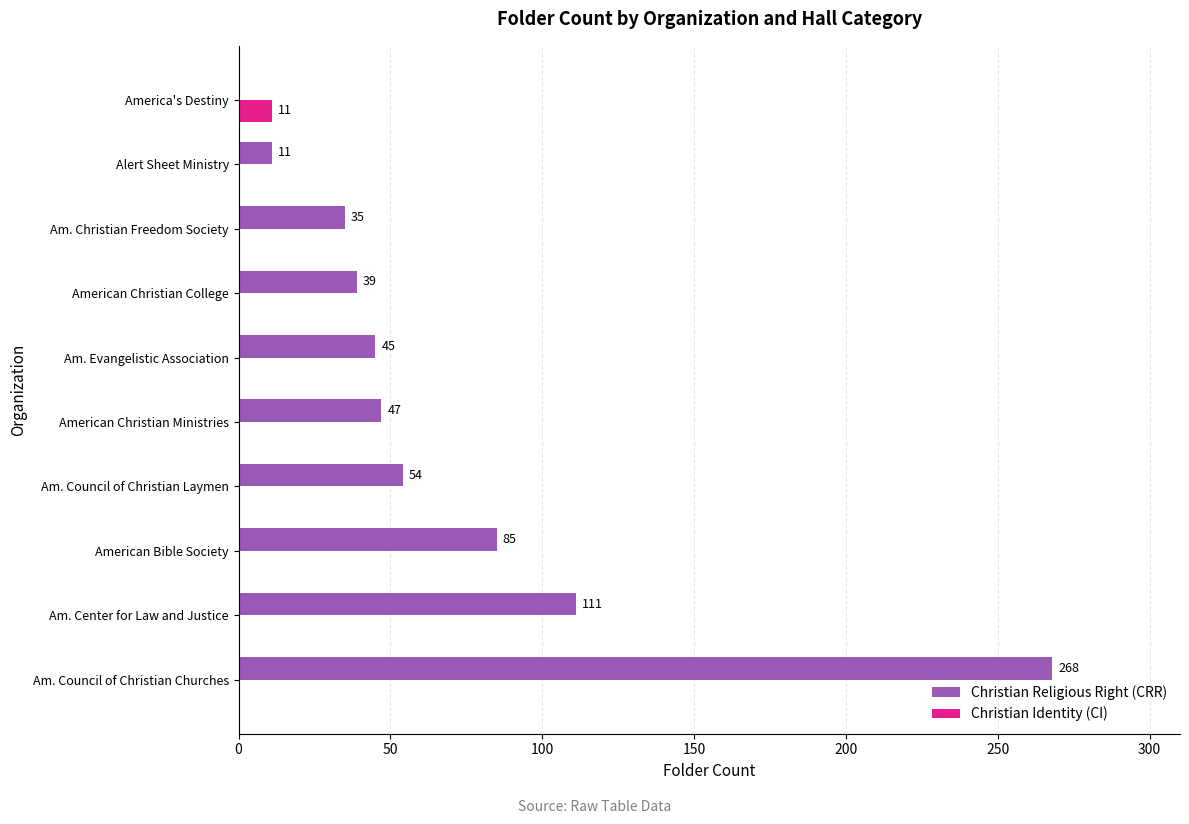

Which series has the largest total across all categories?

Christian Religious Right (CRR)